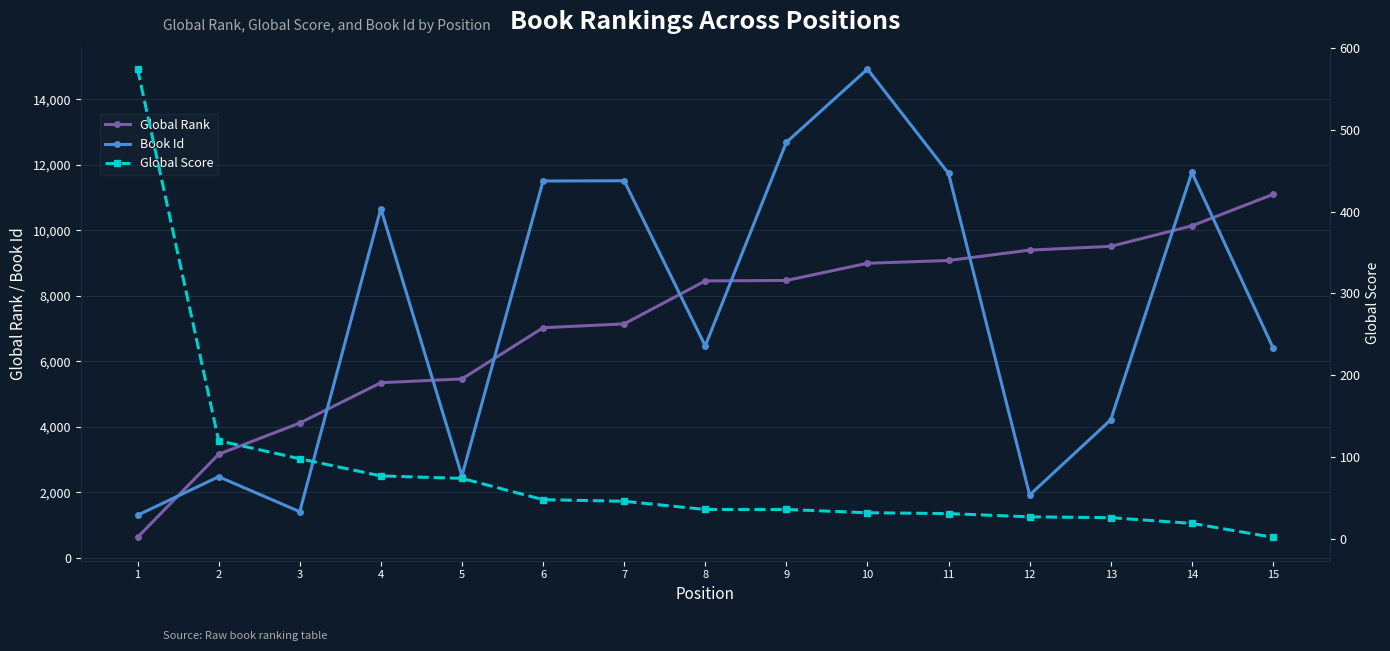

Which series has the largest range (max minus min)?

Book Id